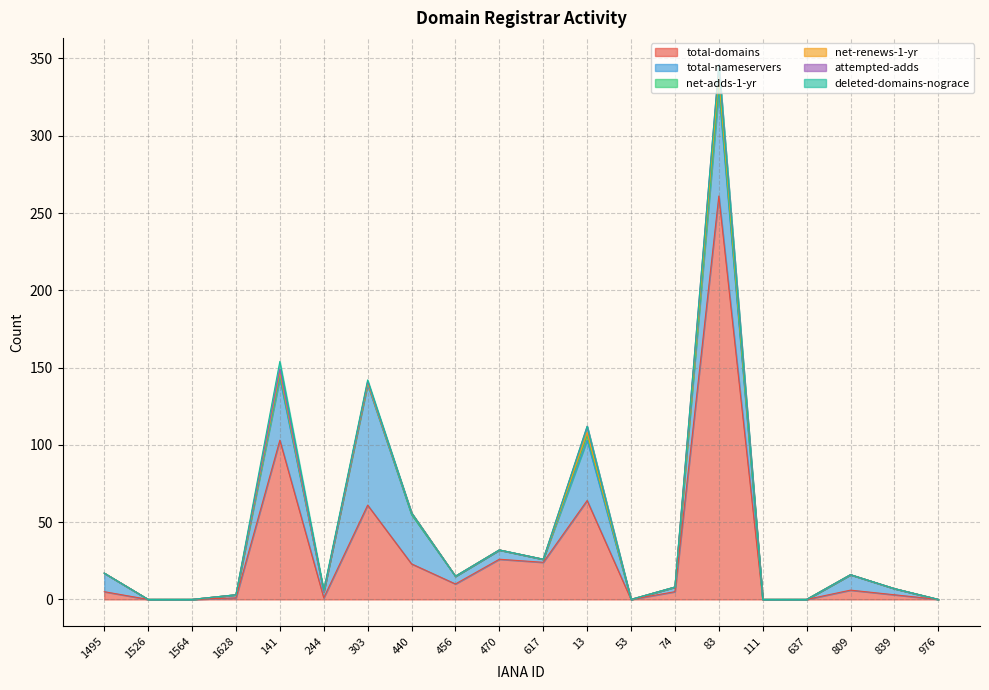

How many interior local peaks does the attempted-adds series have?

4